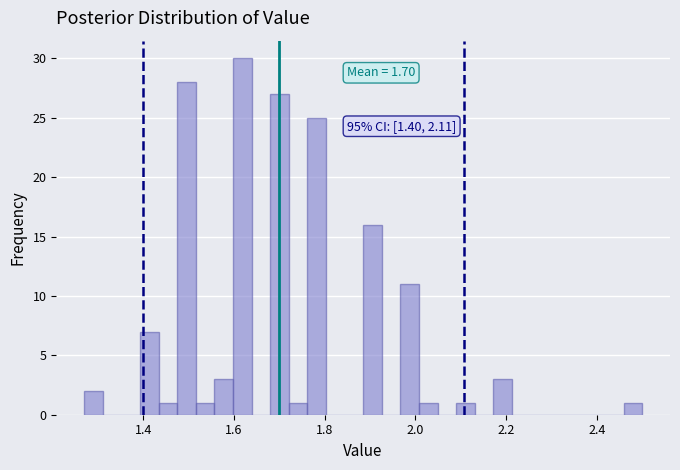

Read against the x-axis, roughly where is the centre of the tallest bar?

1.62